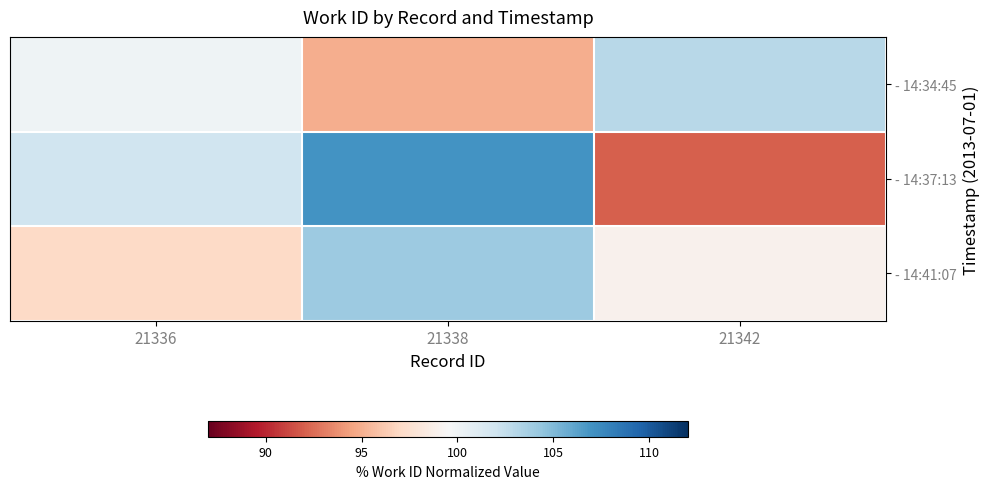

Rank the series at 21342 from highest to lowest value.

- 14:34:45, - 14:41:07, - 14:37:13